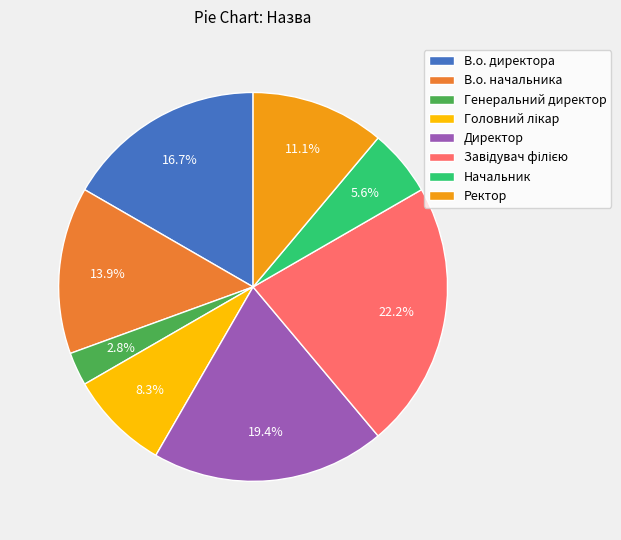

How many slices are in this pie chart?

8